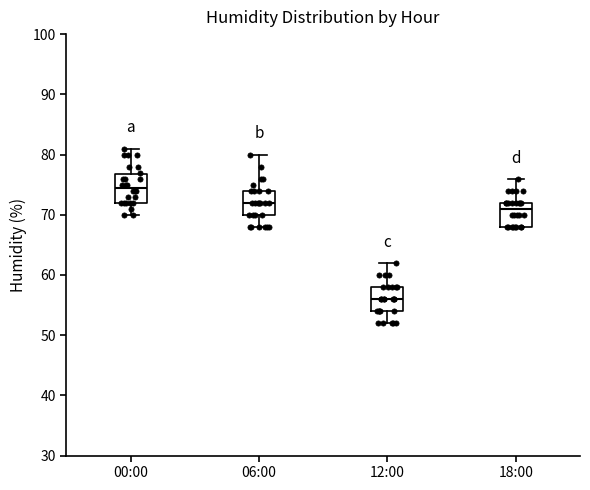

Reading left to right, transcribe this box plot: for each box, give where its median line is, the range the box spans, and where its two whiskers end, as read against the y-axis. The values are not printed on the chart, so give them approximately, as read against the axis.

00:00: median 75, box 72 to 77, whiskers 70 to 81
06:00: median 72, box 70 to 74, whiskers 68 to 80
12:00: median 56, box 54 to 58, whiskers 52 to 62
18:00: median 71, box 68 to 72, whiskers 68 to 76